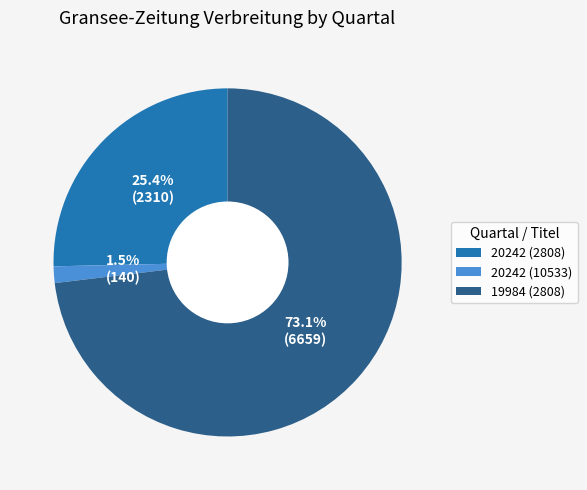

Which has a higher value, 19984 (2808) or 20242 (2808)?

19984 (2808)